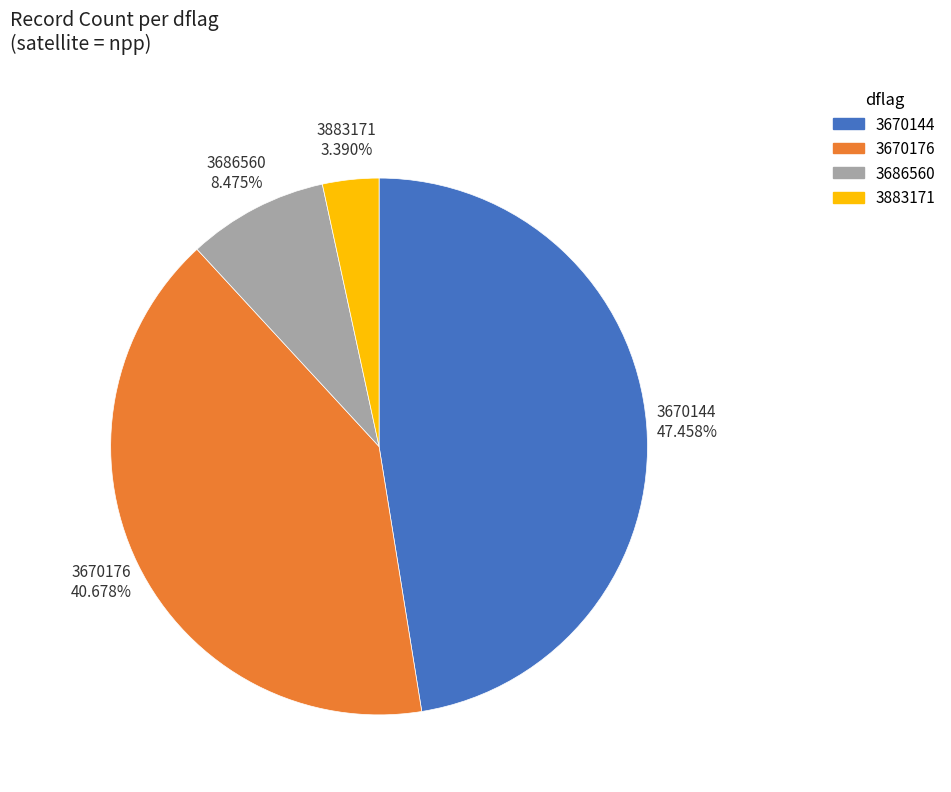

To the nearest percent, what is the average slice percentage?

25%